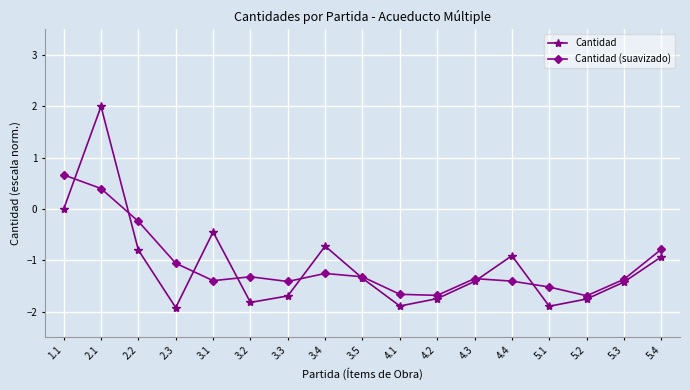

Between which two adjacent categories do Cantidad and Cantidad (suavizado) first intersect?

1.1 and 2.1